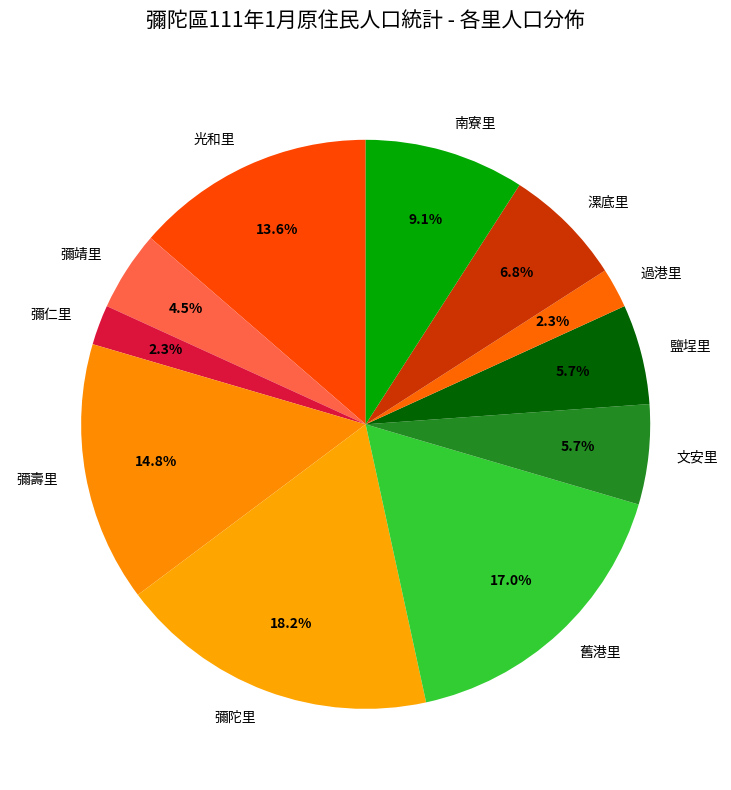

Is 光和里 the majority of the pie?

No